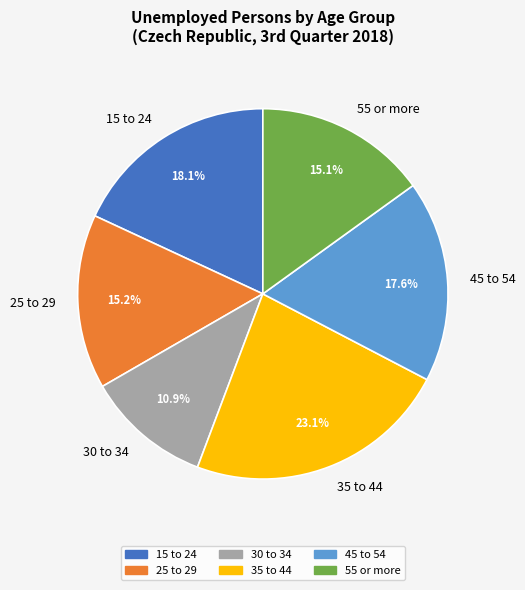

To the nearest percent, what is the combined percentage of 15 to 24 and 25 to 29?

33%